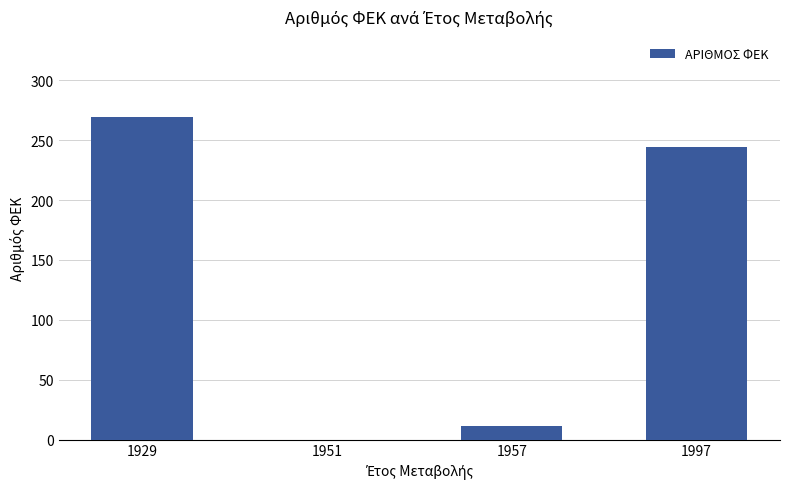

What is the greatest value displayed?

269